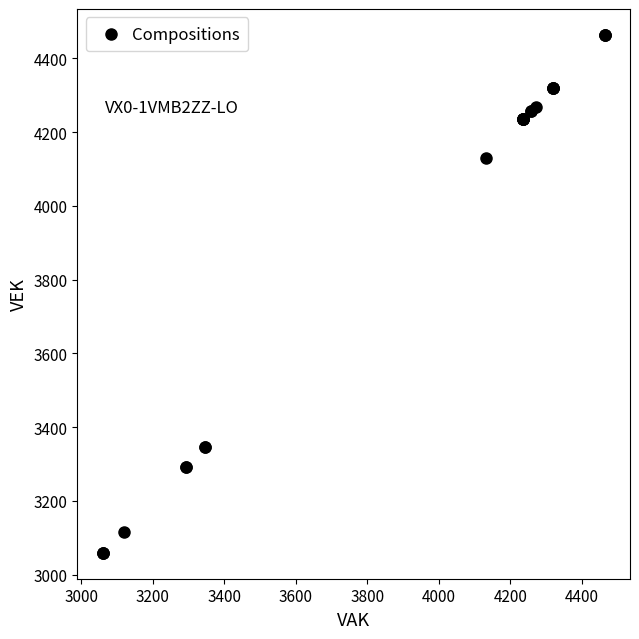

What Y value in the scatter plot is closest to 3761?

4131